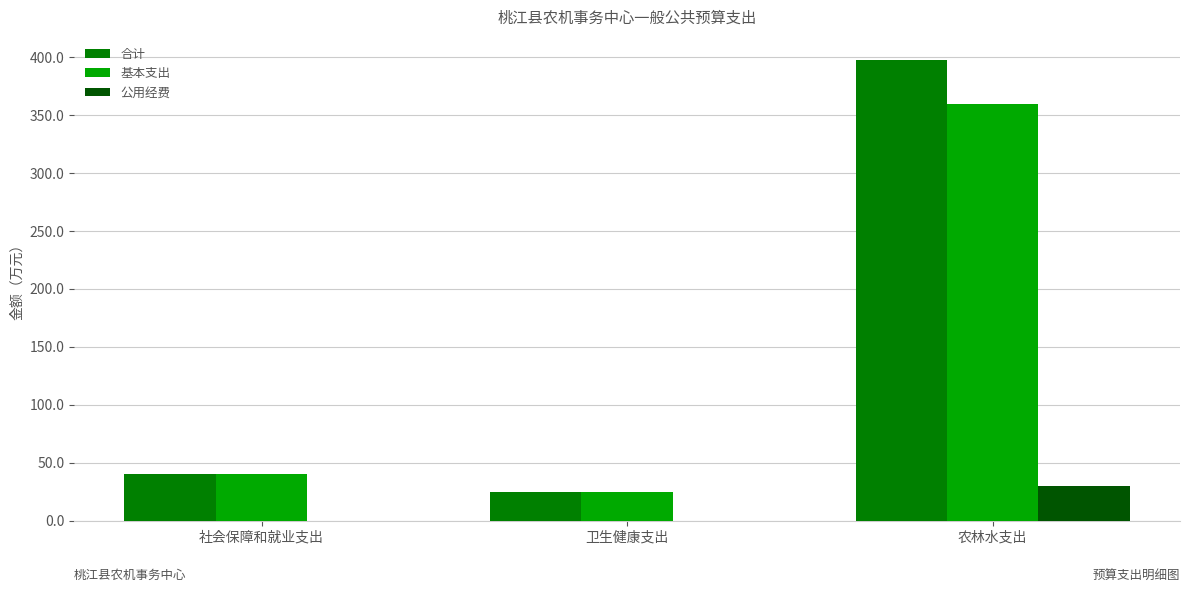

Between 卫生健康支出 and 农林水支出, which series saw the biggest shift?

合计